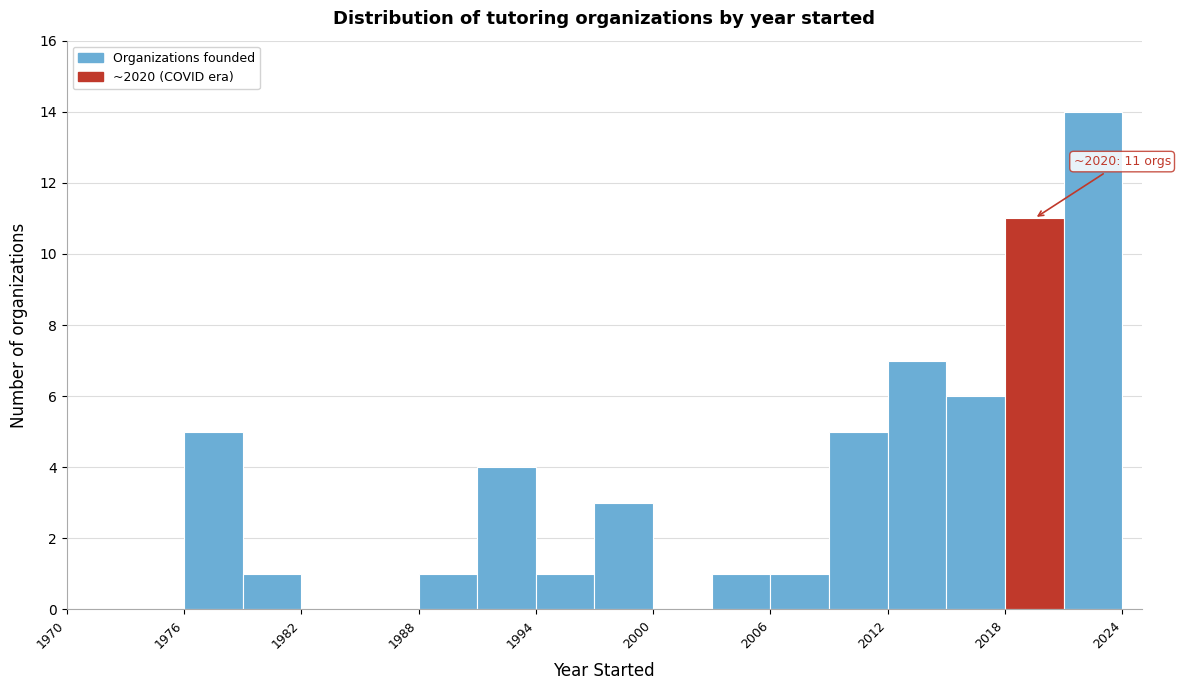

Around what value on the x-axis is the tallest bar? Give the approximate position of its centre, as read against the axis.

2023